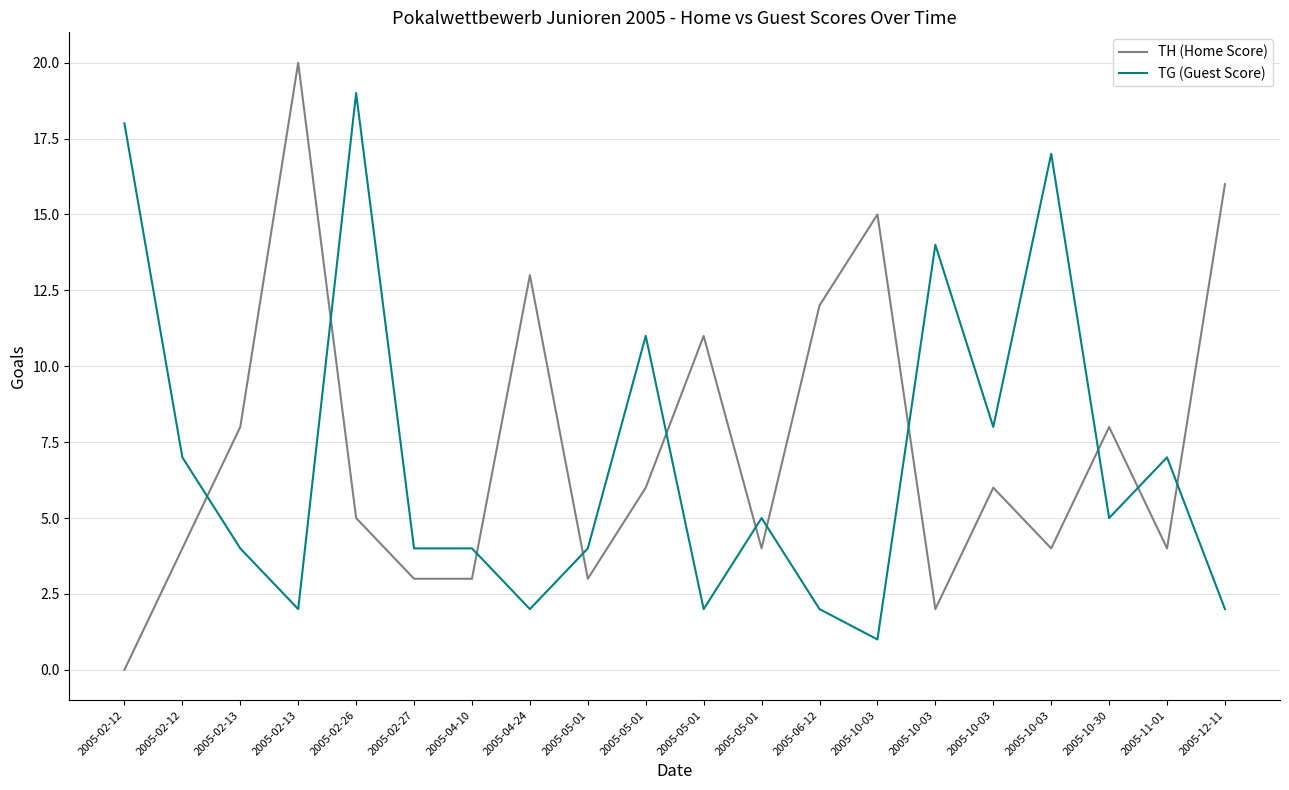

Which category has the highest value in the TG (Guest Score) series?

2005-02-26